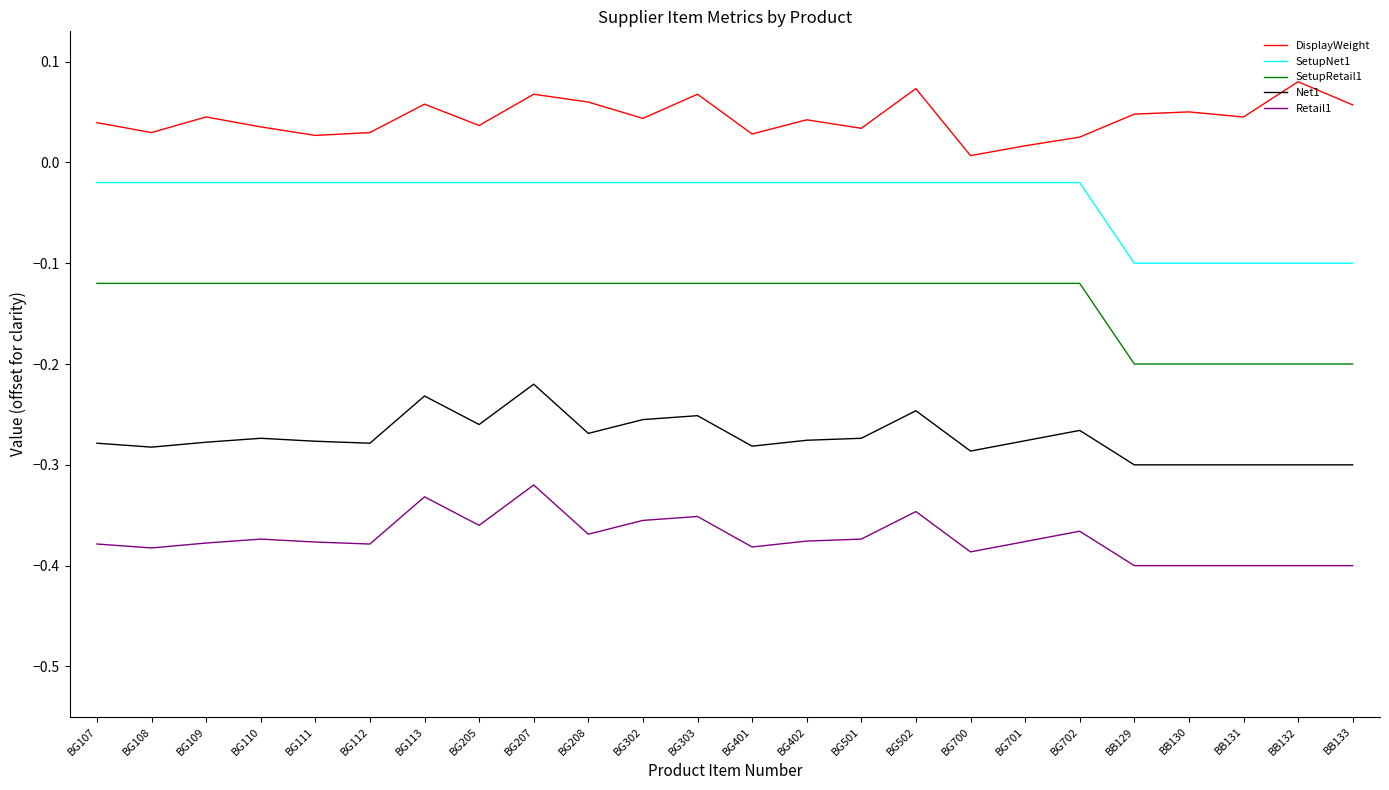

True or false: Retail1 has more than 1 interior local peaks.

True